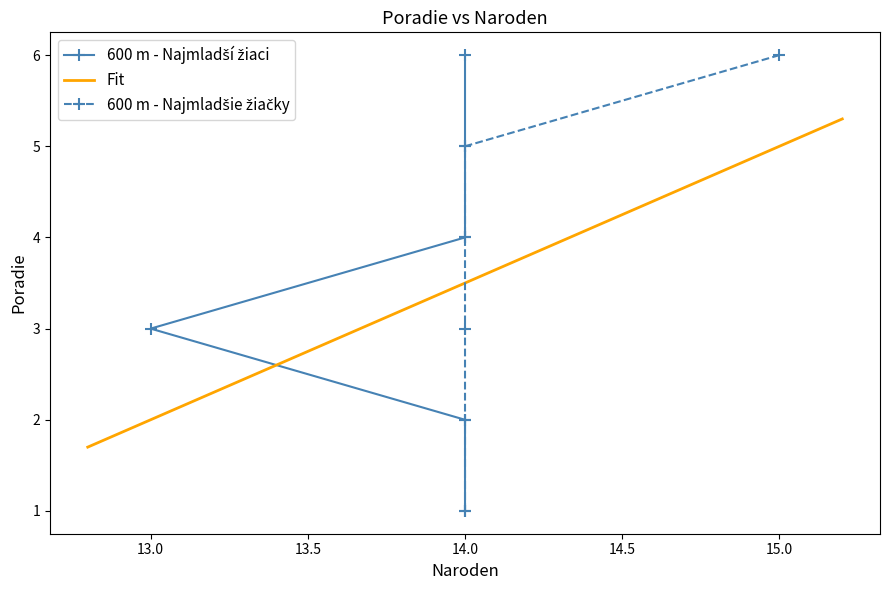

Which label corresponds to the smallest value in the chart?

14.0